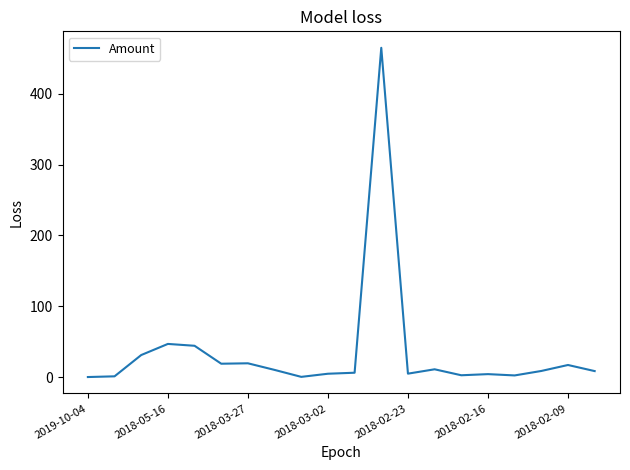

What is the difference between the maximum and minimum values?

465.1